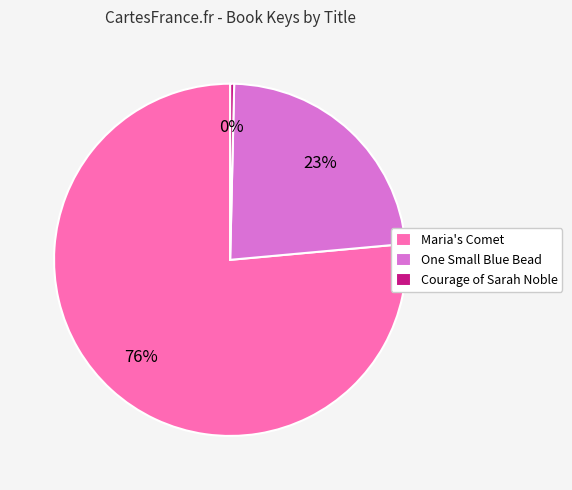

Which slice is the largest?

Maria's Comet